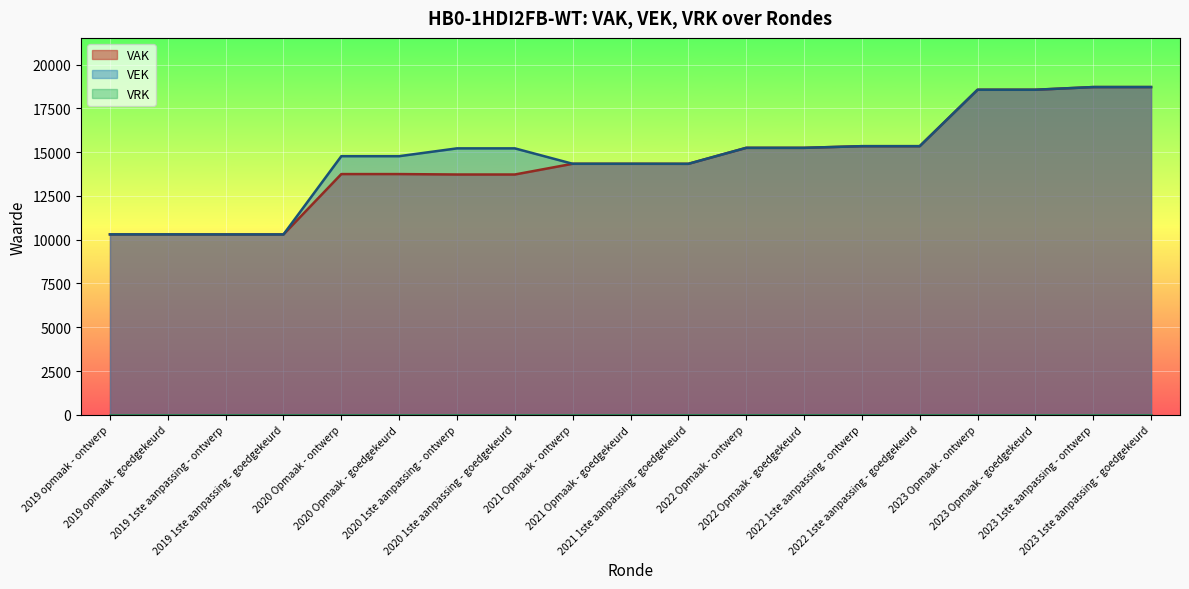

How many lines are shown in the chart?

3